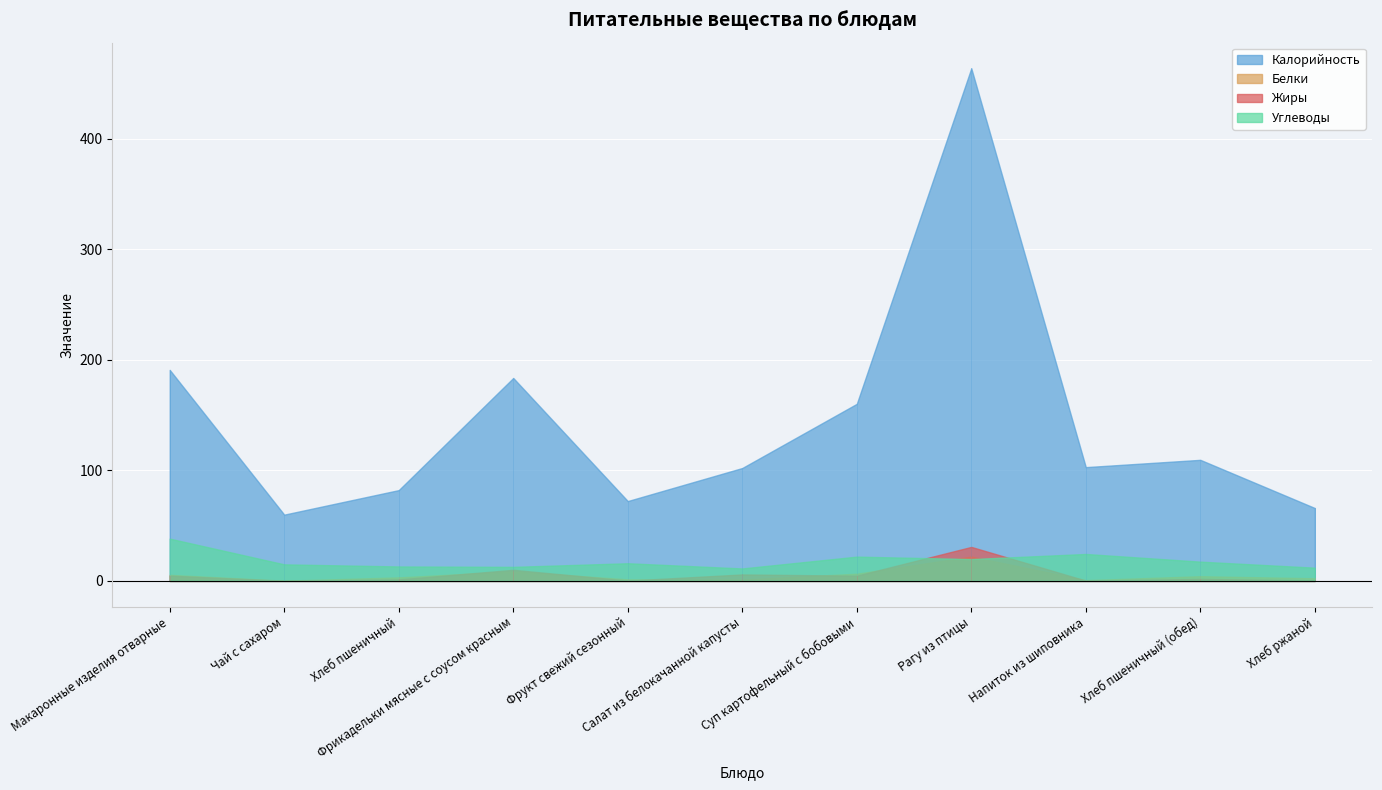

Is the value of Белки at Хлеб пшеничный (обед) greater than the value of Жиры at Суп картофельный с бобовыми?

No